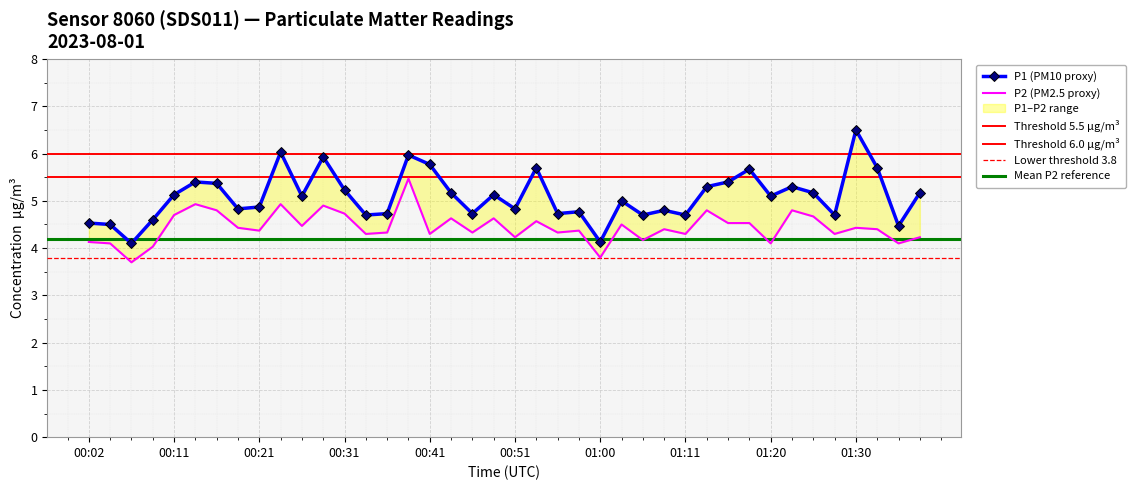

Read the P1 value at 00:55.

4.7